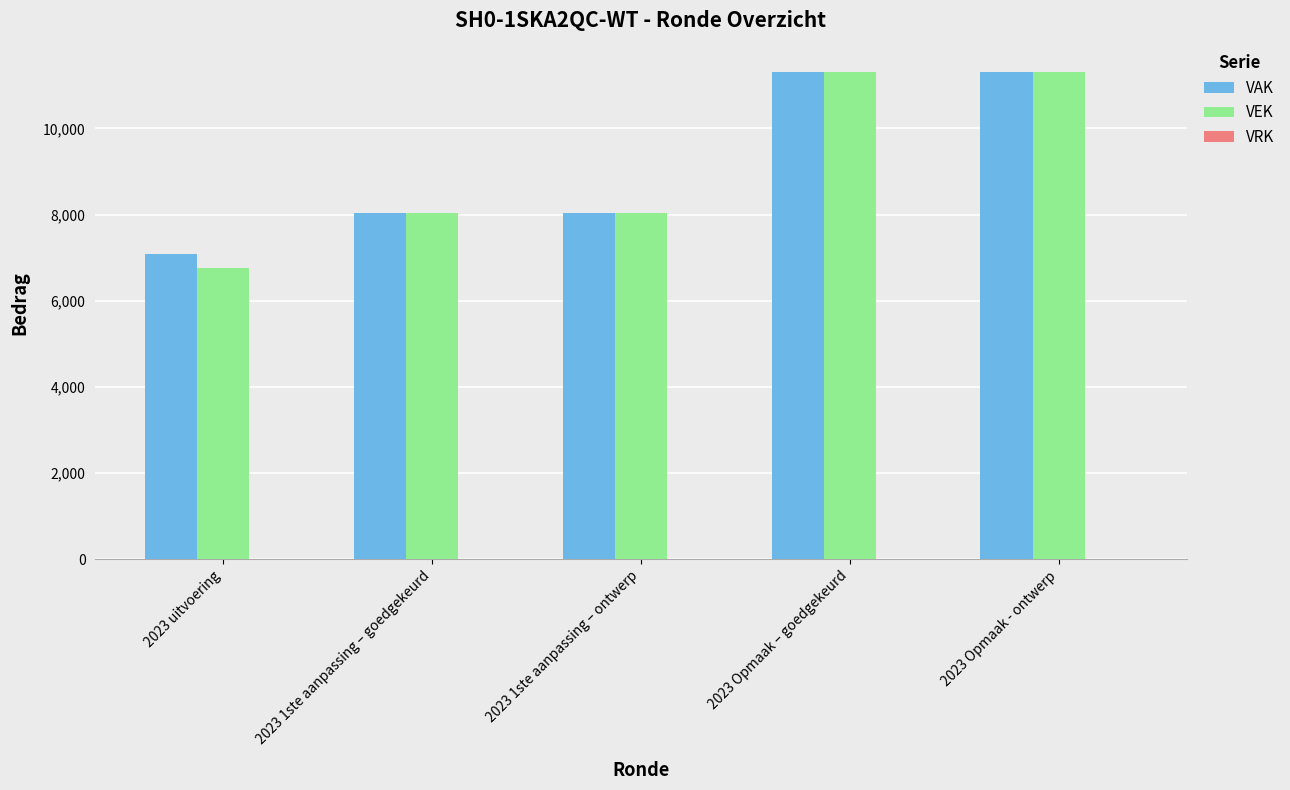

What is the greatest value displayed?

11307